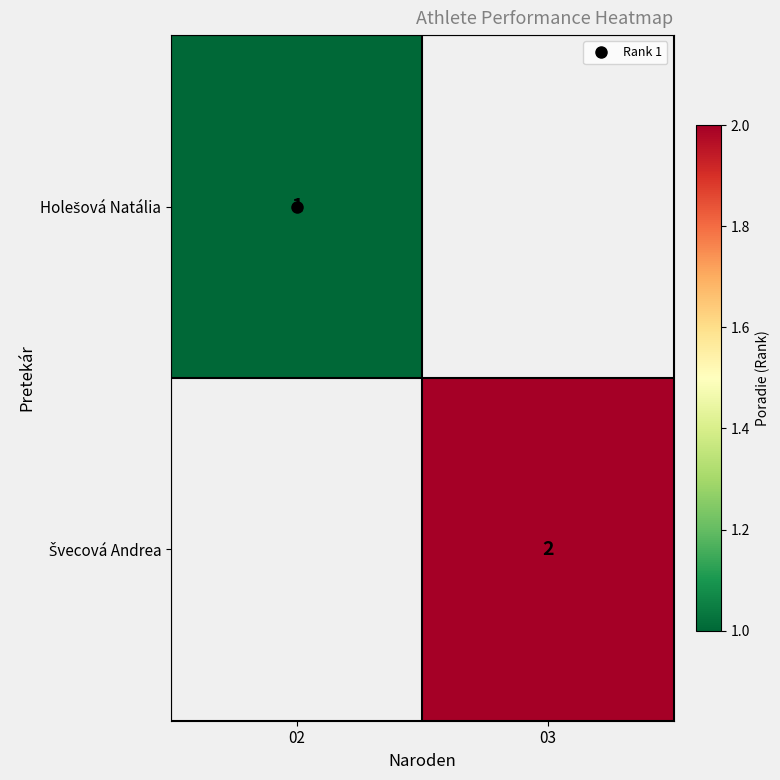

What is the maximum value shown in the chart?

2.0